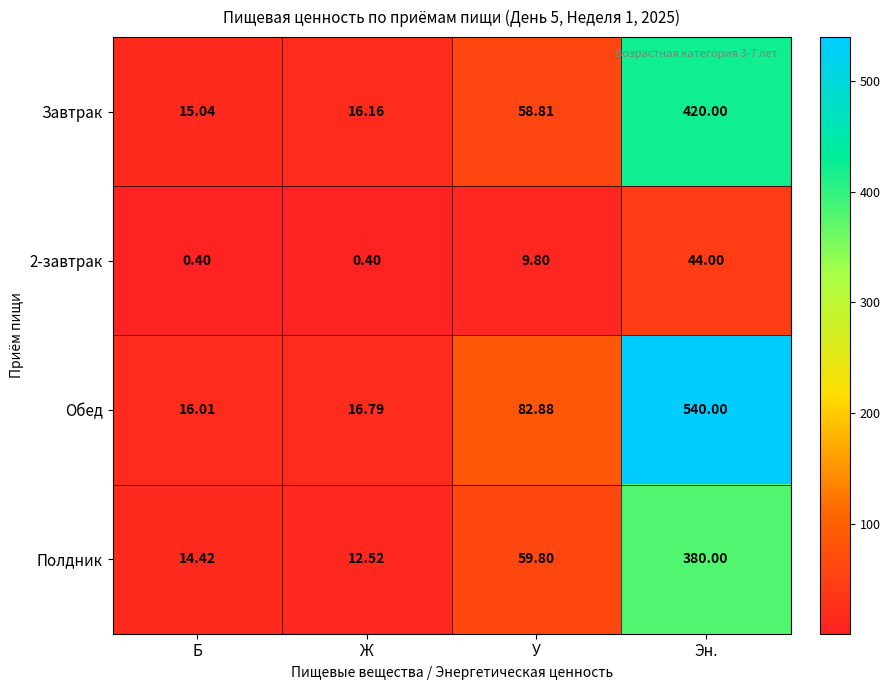

Rank the series at У from lowest to highest value.

2-завтрак, Завтрак, Полдник, Обед